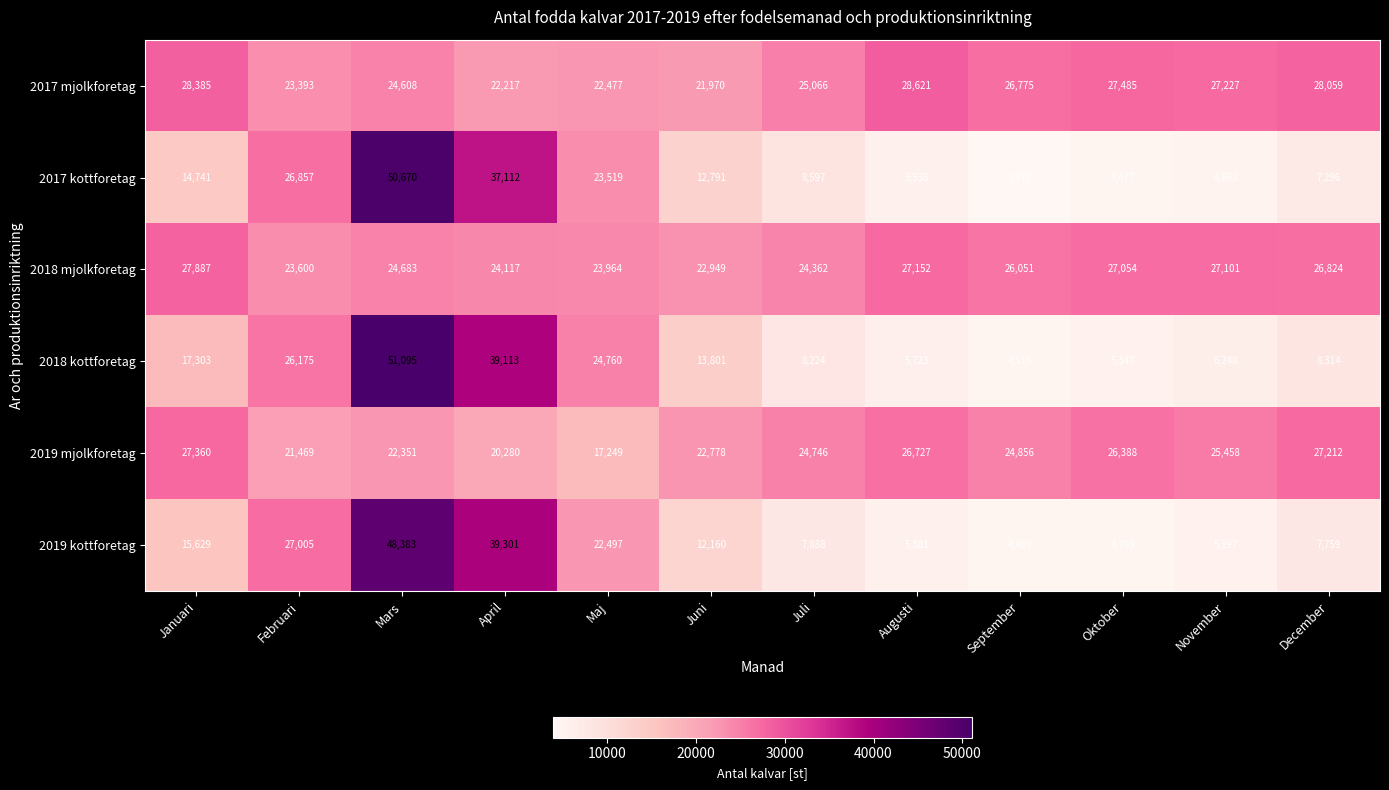

How many distinct data groups are displayed?

6